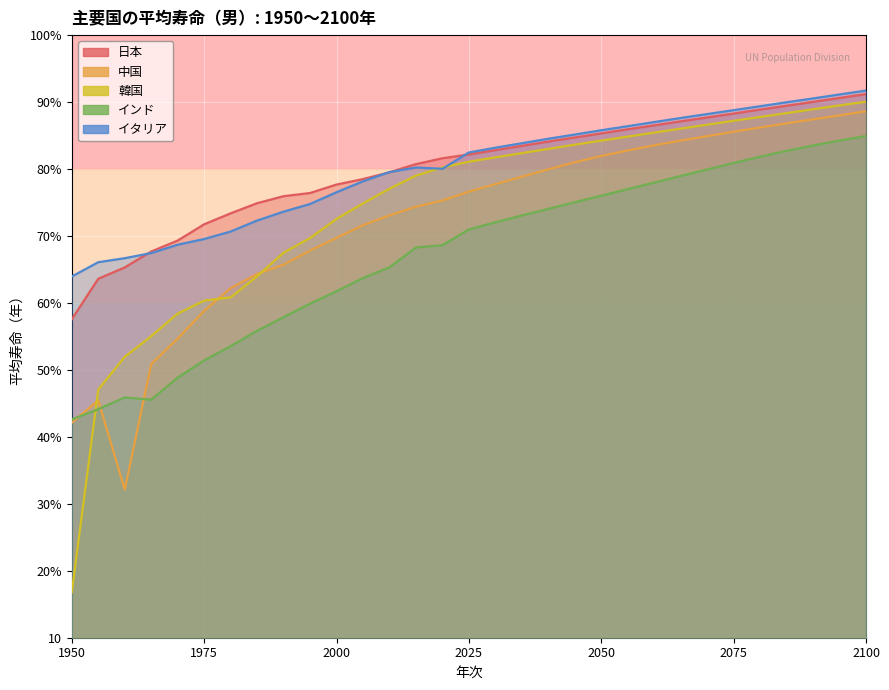

How many data points in 日本 are above 82?

16